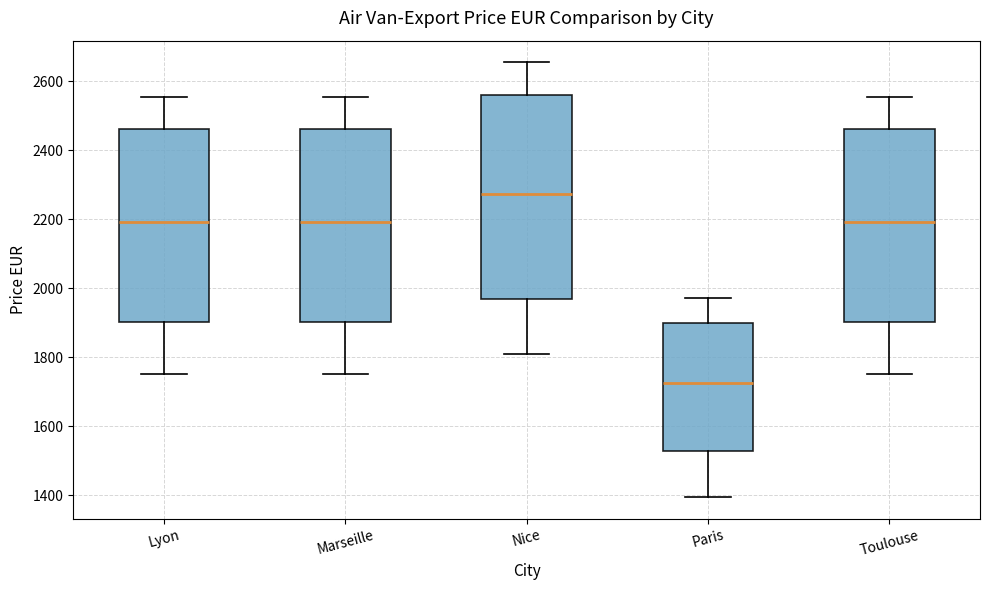

Reading left to right, transcribe this box plot: for each box, give where its median line is, the range the box spans, and where its two whiskers end, as read against the y-axis. The values are not printed on the chart, so give them approximately, as read against the axis.

Lyon: median 2200, box 1900 to 2460, whiskers 1760 to 2560
Marseille: median 2200, box 1900 to 2460, whiskers 1760 to 2560
Nice: median 2280, box 1960 to 2560, whiskers 1820 to 2660
Paris: median 1720, box 1520 to 1900, whiskers 1400 to 1980
Toulouse: median 2200, box 1900 to 2460, whiskers 1760 to 2560